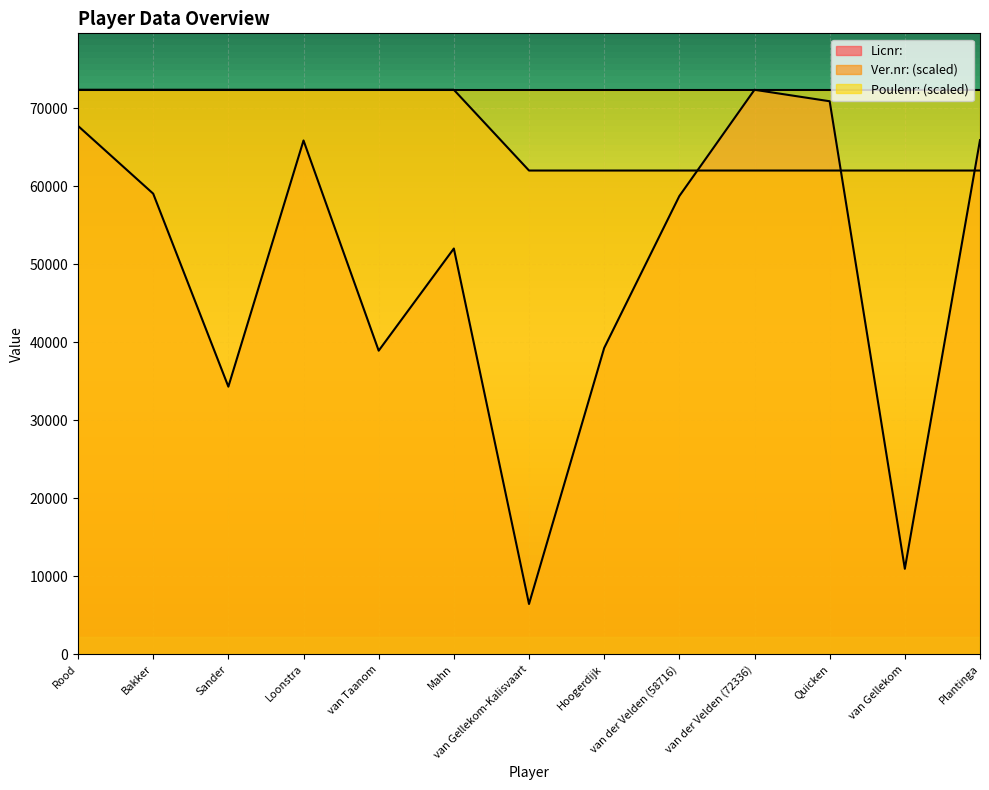

The Licnr: series shows 65884.0 at Plantinga. True or false?

True